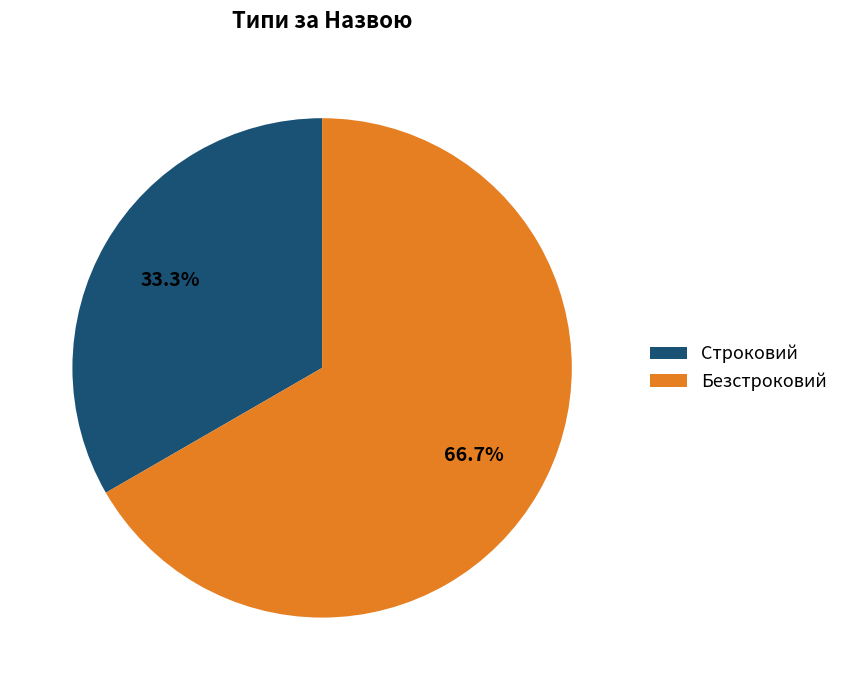

Which has a higher value, Безстроковий or Строковий?

Безстроковий